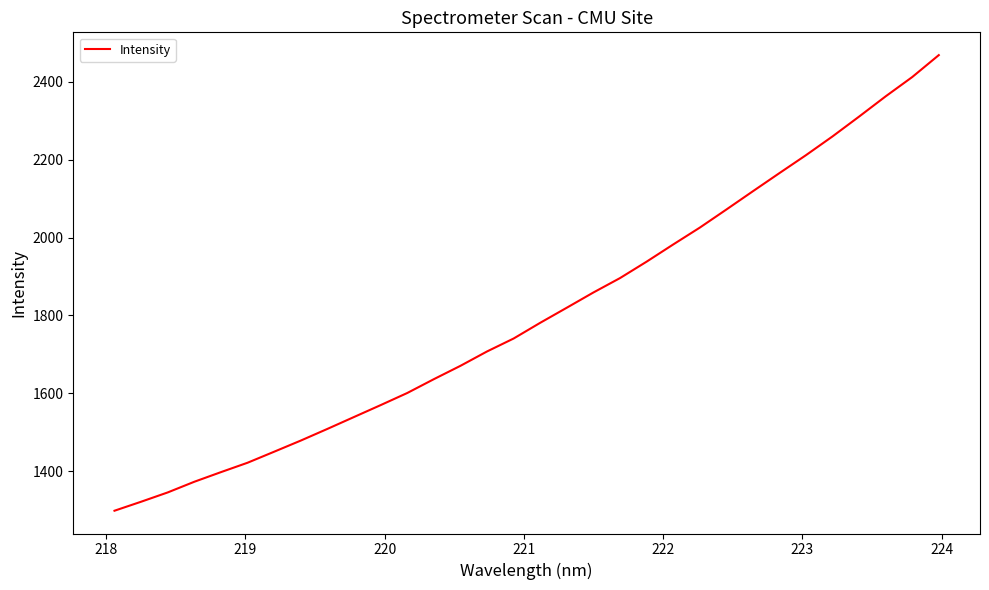

What is the difference between the maximum and minimum values?

1169.1